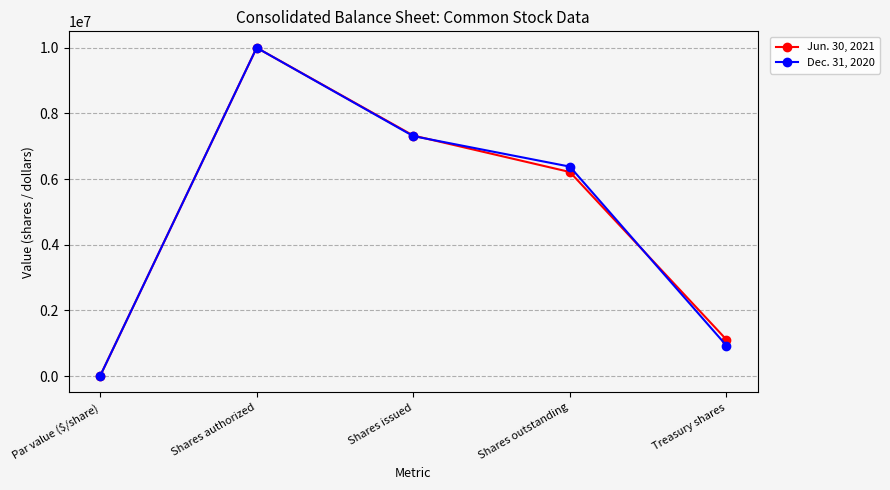

What is the approximate value of Dec. 31, 2020 at Shares outstanding?

6379323